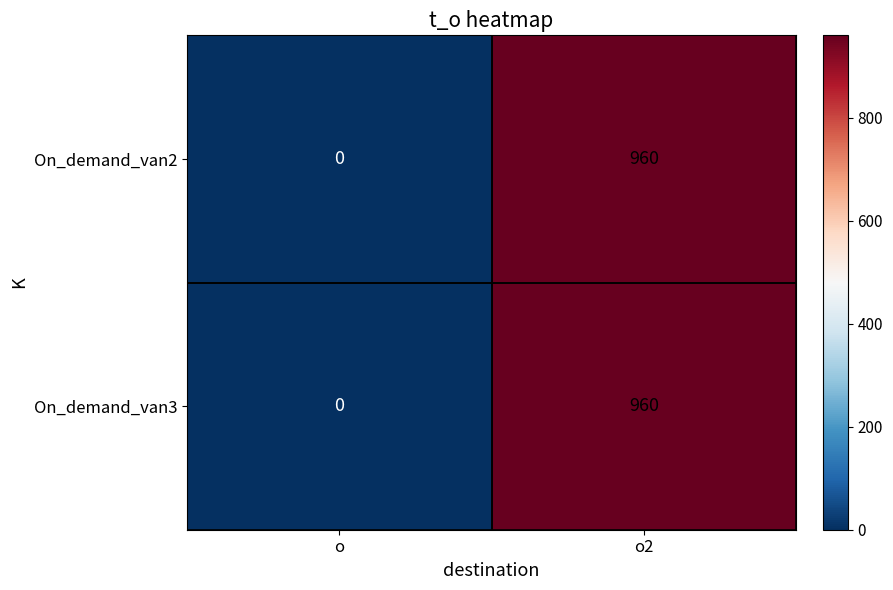

How many values in On_demand_van3 are above zero?

1